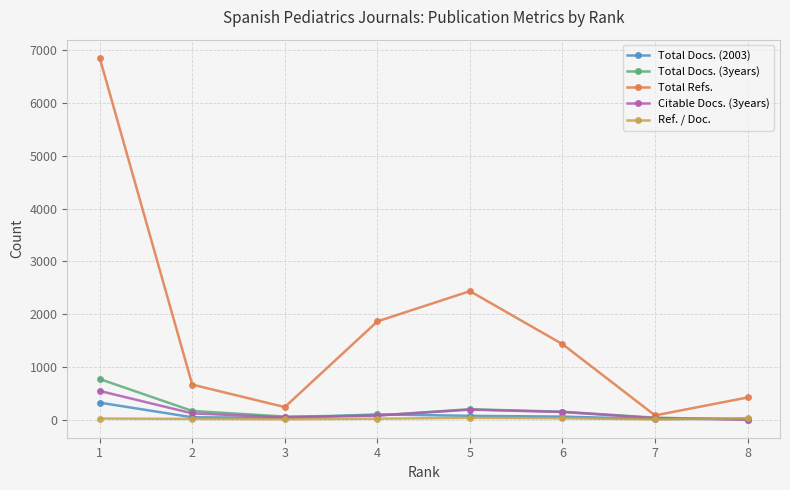

How many lines are shown in the chart?

5